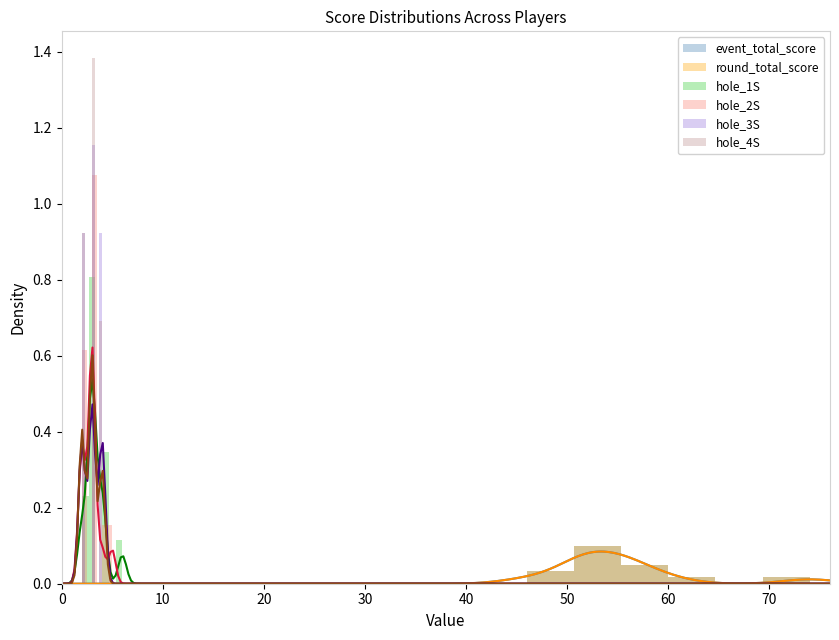

What is the difference between the maximum and minimum values in the round_total_score series?

0.1